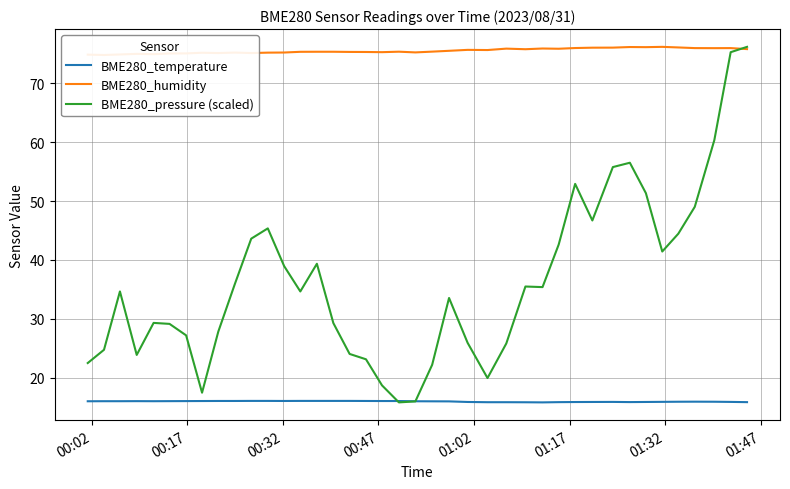

What is the maximum value for BME280_pressure (scaled)?

76.2